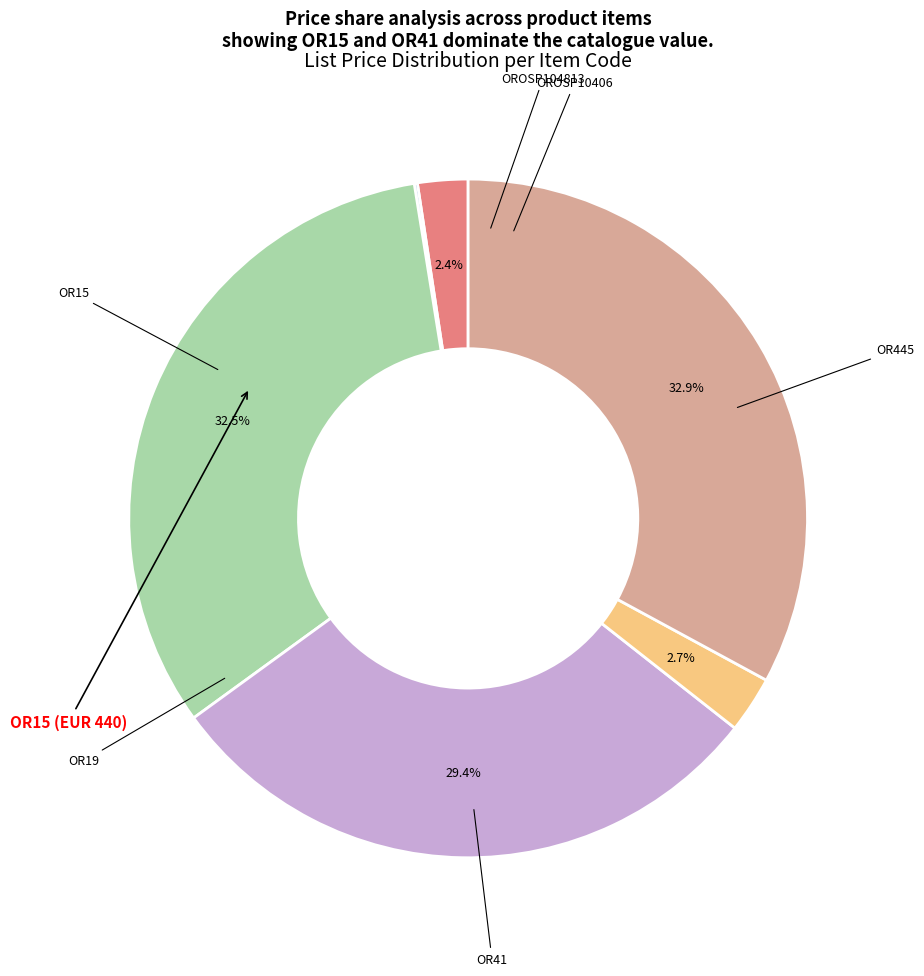

Does any single category account for the majority?

No